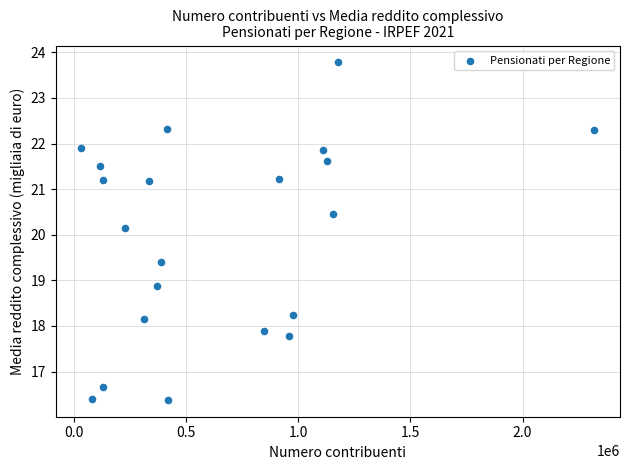

What is the range of Y values (max minus min)?

7.4